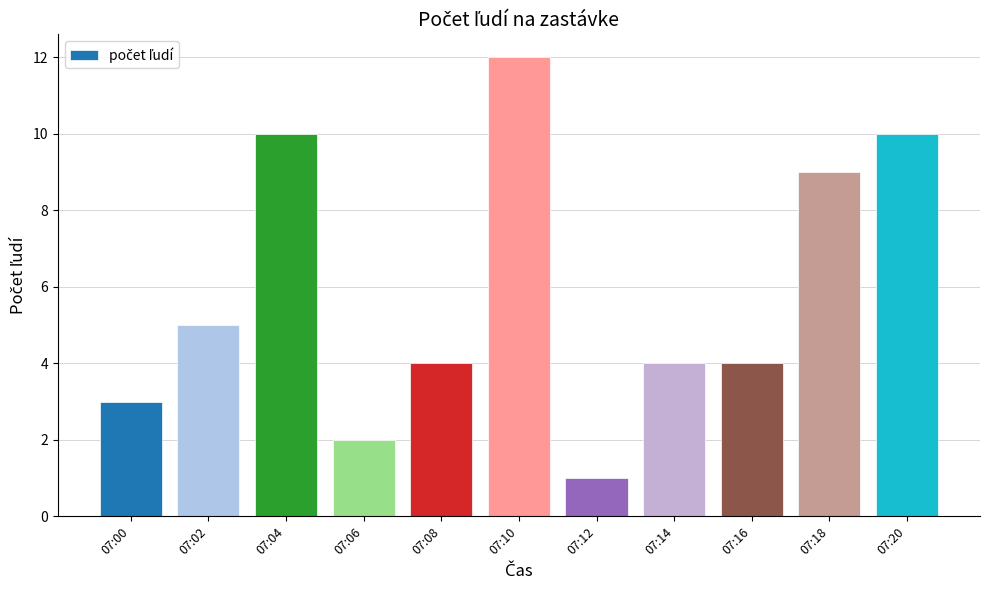

How many data points does each series have?

11